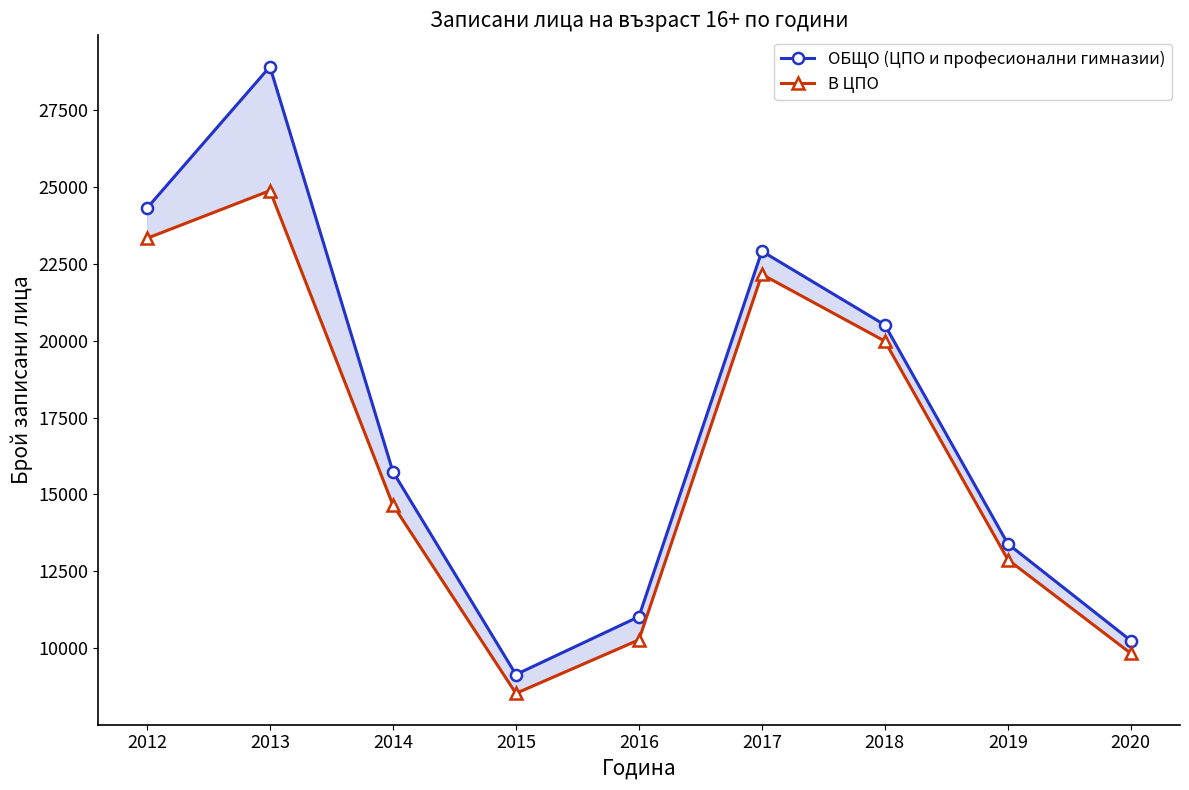

Is the value of В ЦПО at 2013 greater than the value of ОБЩО (ЦПО и професионални гимназии) at 2015?

Yes